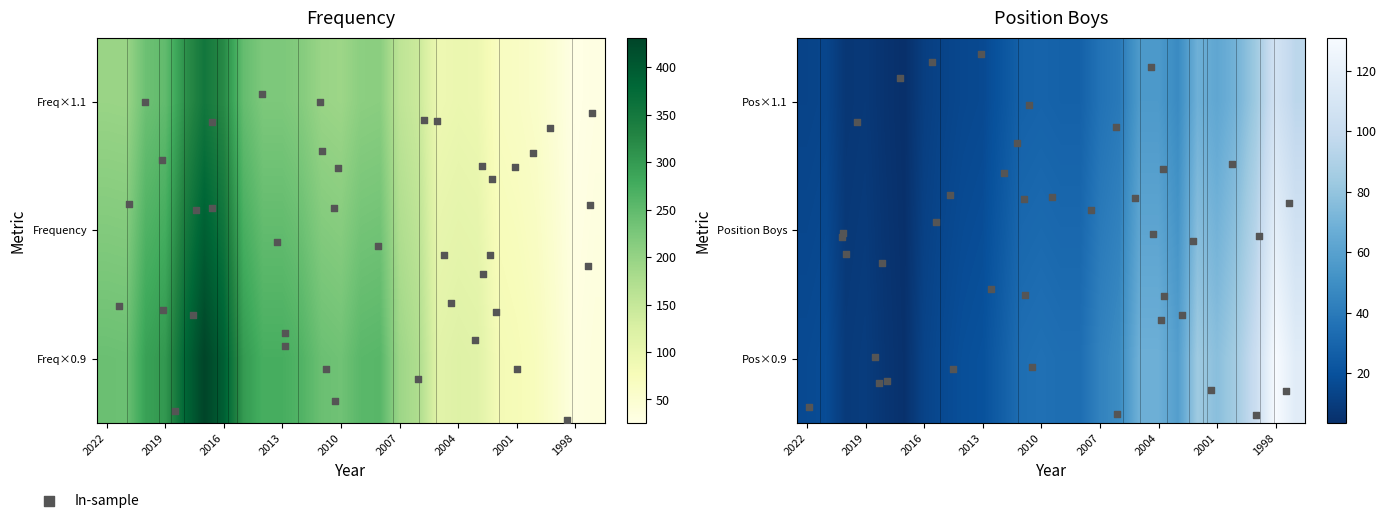

What is the sum of the Position_Boys values at 2021 and 2019?

27.5